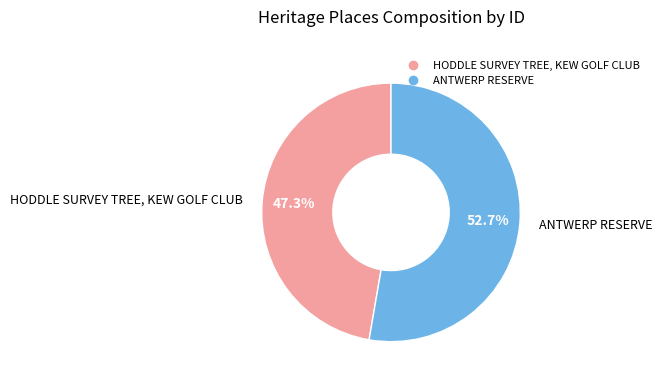

To the nearest percent, what is the average slice percentage?

50%